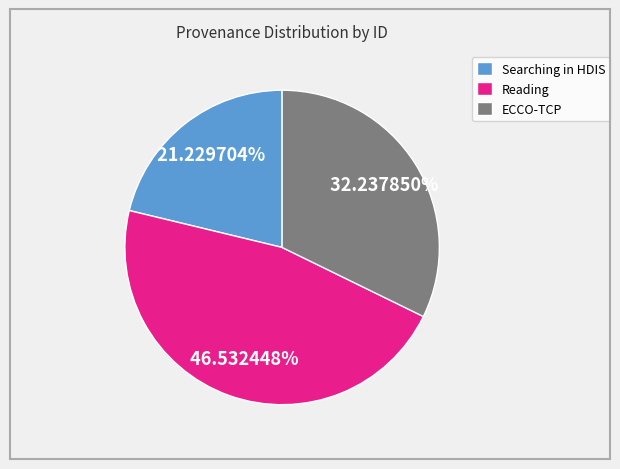

Is Reading the majority of the pie?

No